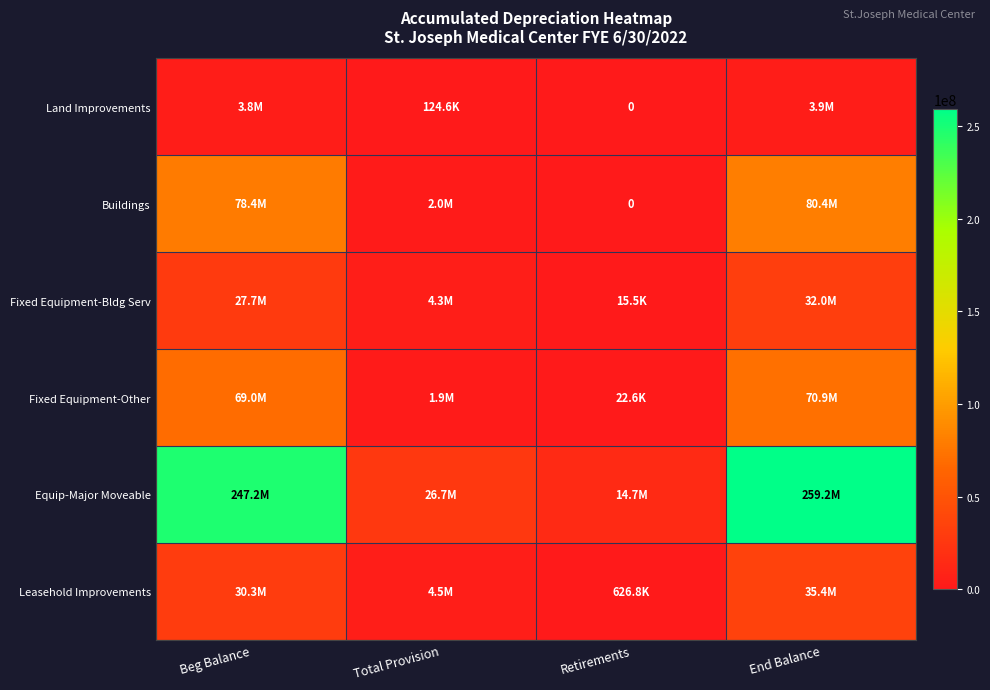

What is the difference between the highest and lowest values at End Balance?

255345170.4